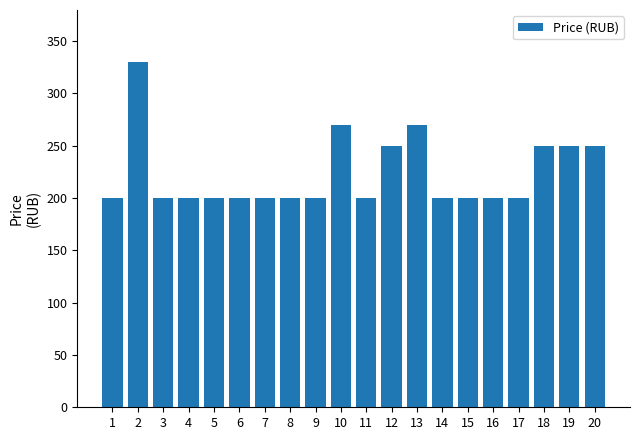

What is the difference between the maximum and minimum values?

130